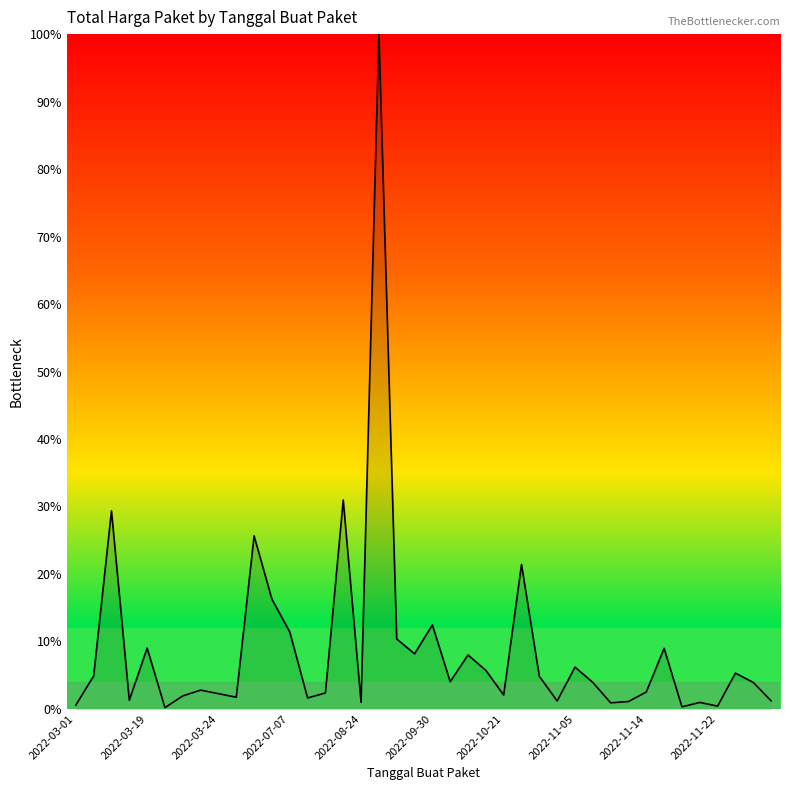

Does the chart have visible grid lines?

No